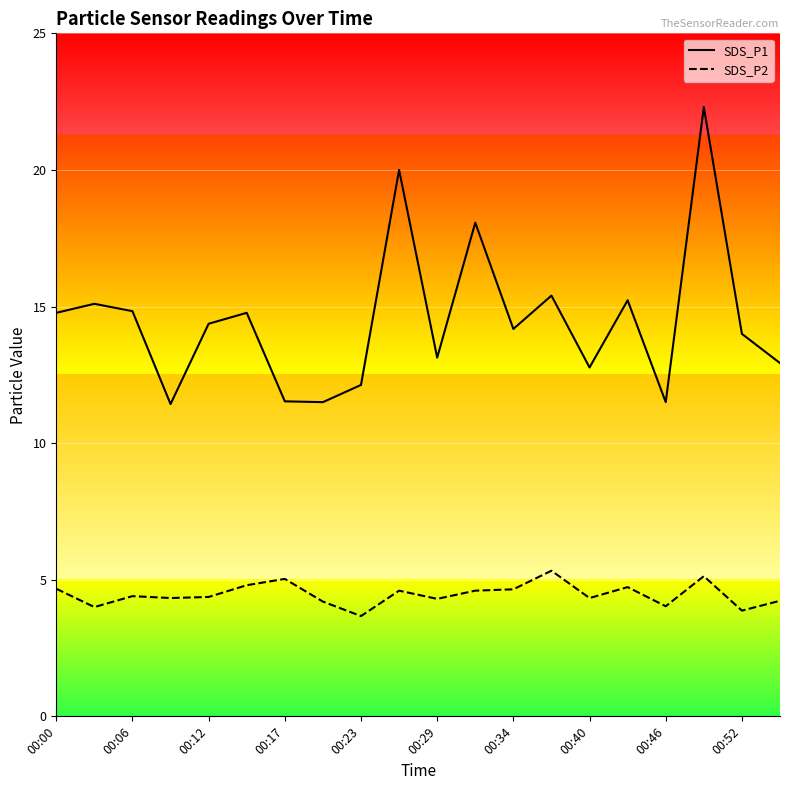

True or false: SDS_P2 and SDS_P1 intersect in this chart.

False